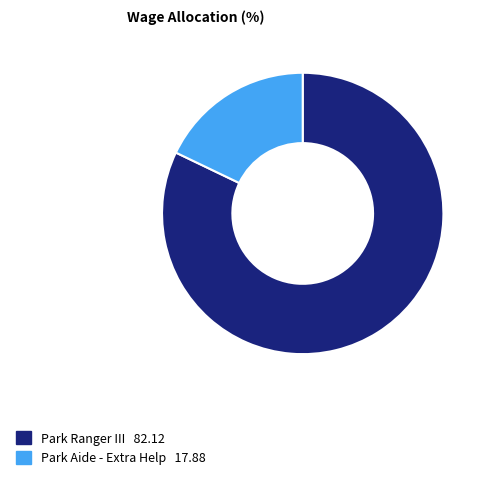

The Park Ranger III slice represents 82% of the pie. True or false?

True